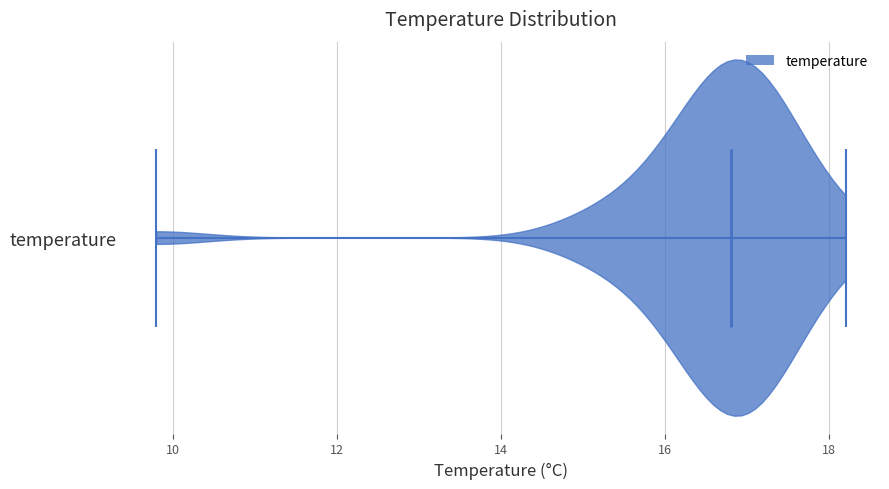

What is the highest point the violin for temperature reaches on the x-axis? The values are not printed on the chart, so give them approximately, as read against the axis.

18.2